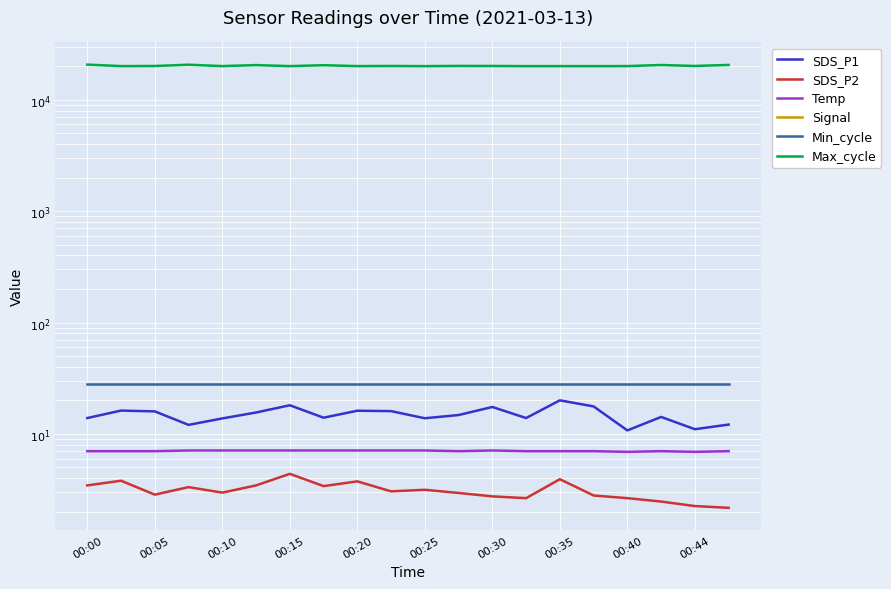

Reading left to right, transcribe all the data shown in this chart.

SDS_P1: 13.9	16.2	15.9	12.1	13.8	15.6	18.1	14.0	16.1	16.0	13.8	14.8	17.4	13.9	20.0	17.6	10.8	14.2	11.0	12.1
SDS_P2: 3.5	3.8	2.9	3.3	3.0	3.5	4.4	3.4	3.8	3.0	3.1	3.0	2.8	2.6	3.9	2.8	2.6	2.5	2.2	2.2
Temp: 7.0	7.0	7.0	7.1	7.1	7.1	7.1	7.1	7.1	7.1	7.1	7.0	7.1	7.0	7.0	7.0	6.9	7.0	6.9	7.0
Signal: -86.0	-86.0	-86.0	-87.0	-85.0	-86.0	-85.0	-87.0	-87.0	-85.0	-86.0	-85.0	-86.0	-86.0	-86.0	-85.0	-85.0	-85.0	-87.0	-86.0
Min_cycle: 28.0	28.0	28.0	28.0	28.0	28.0	28.0	28.0	28.0	28.0	28.0	28.0	28.0	28.0	28.0	28.0	28.0	28.0	28.0	28.0
Max_cycle: 20670.0	20038.0	20082.0	20622.0	20043.0	20456.0	20031.0	20412.0	20038.0	20093.0	20030.0	20114.0	20093.0	20031.0	20030.0	20031.0	20042.0	20499.0	20097.0	20528.0